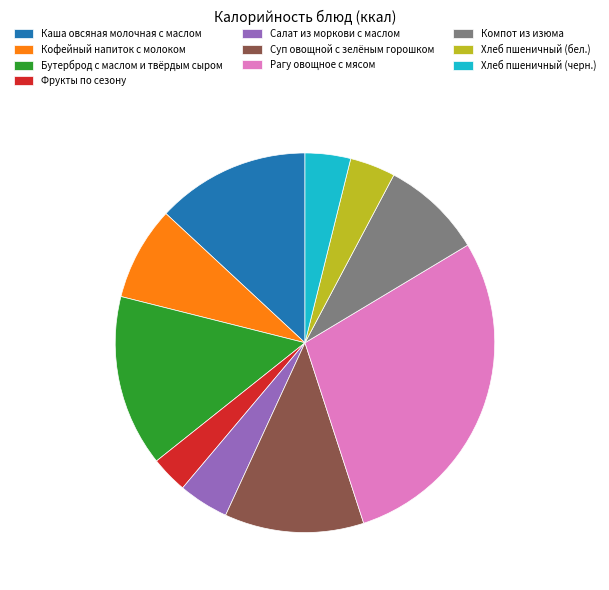

Approximately how many times larger is the value at Хлеб пшеничный (черн.) compared to Бутерброд с маслом и твёрдым сыром?

0.3